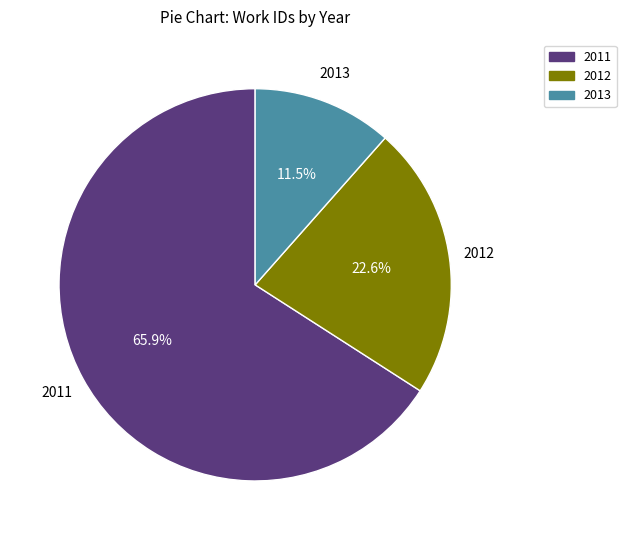

How many segments does this pie chart have?

3